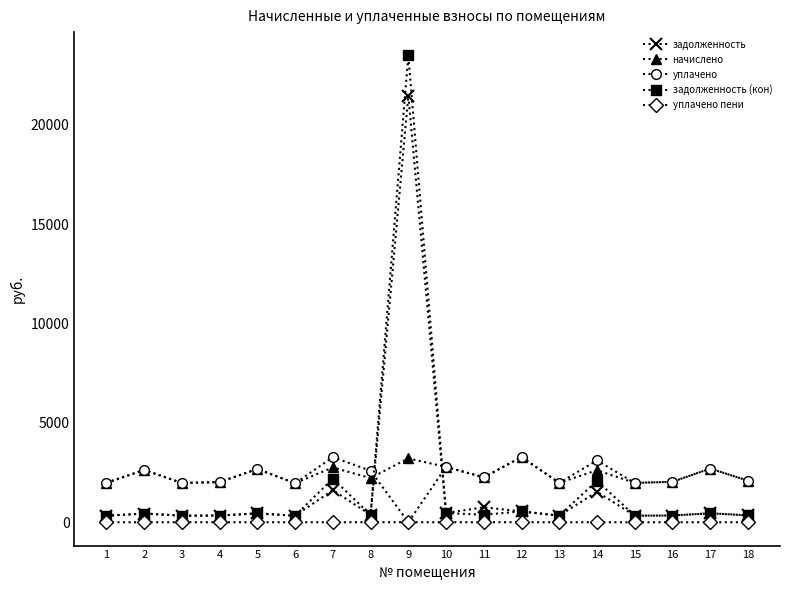

In начислено, how many points are lower than both neighbors (excluding endpoints)?

6